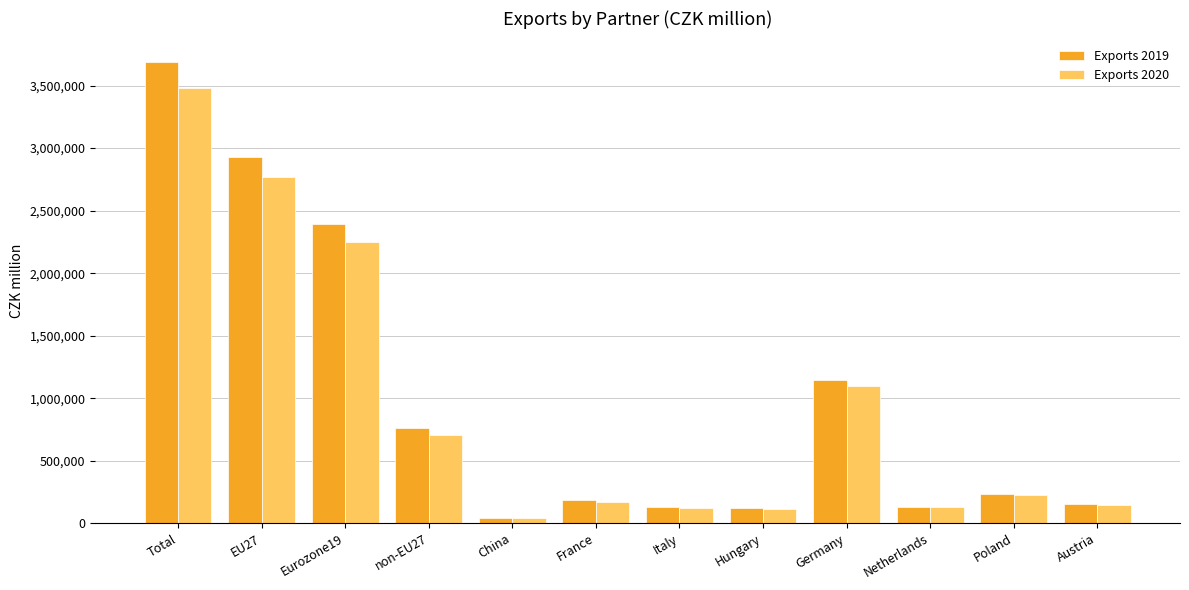

Rank the series by their maximum value, from highest to lowest.

Exports 2019, Exports 2020